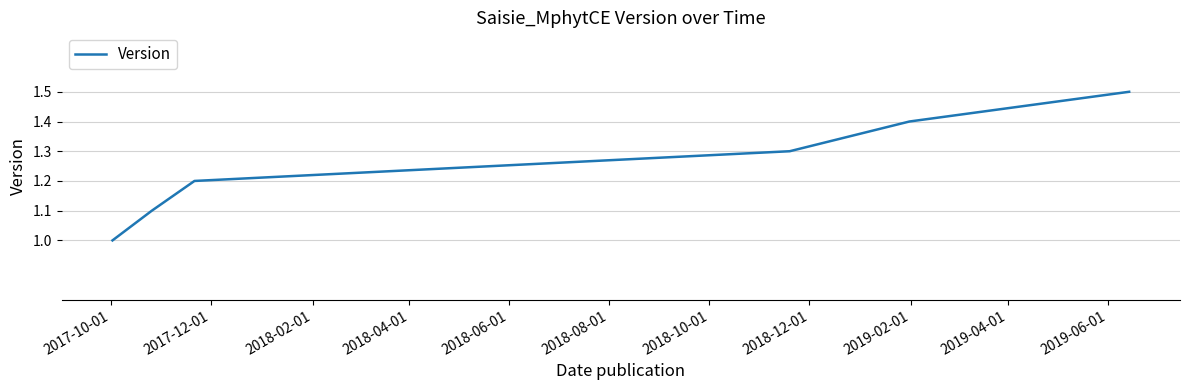

What is the difference between the second highest and second lowest values?

0.3